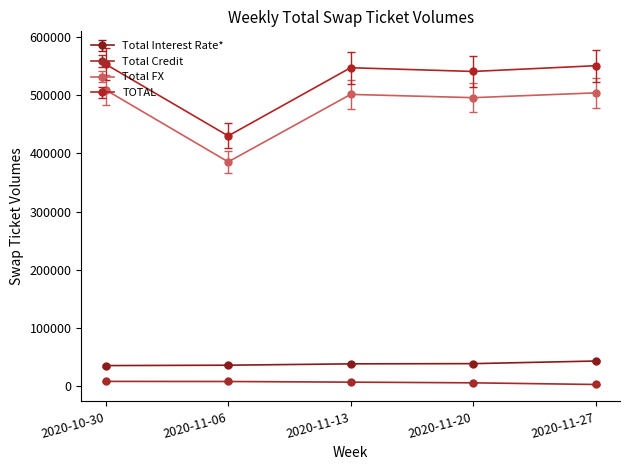

What position from the right is 2020-11-27?

1